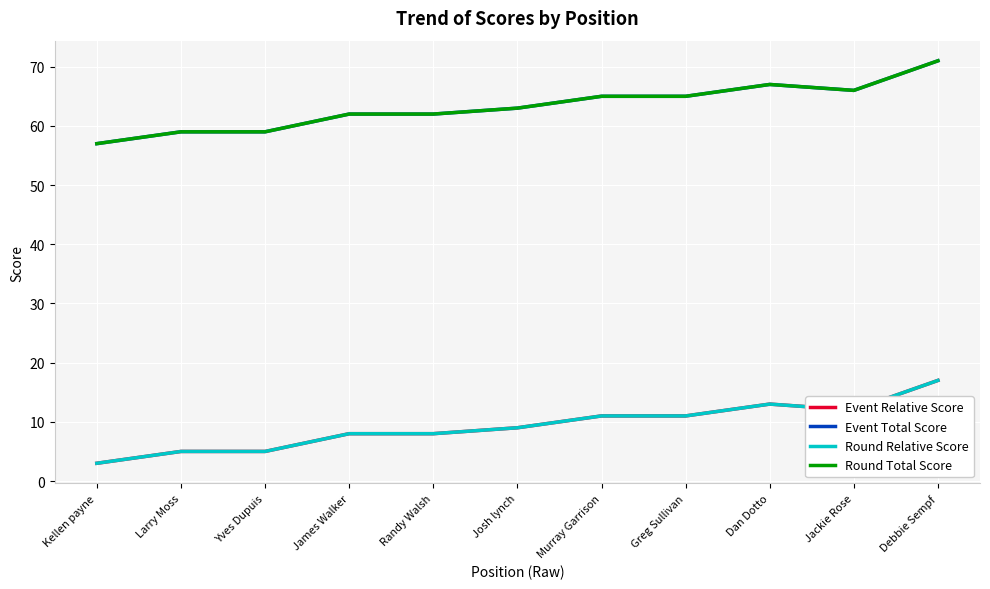

What is the average value of the Round Relative Score series?

9